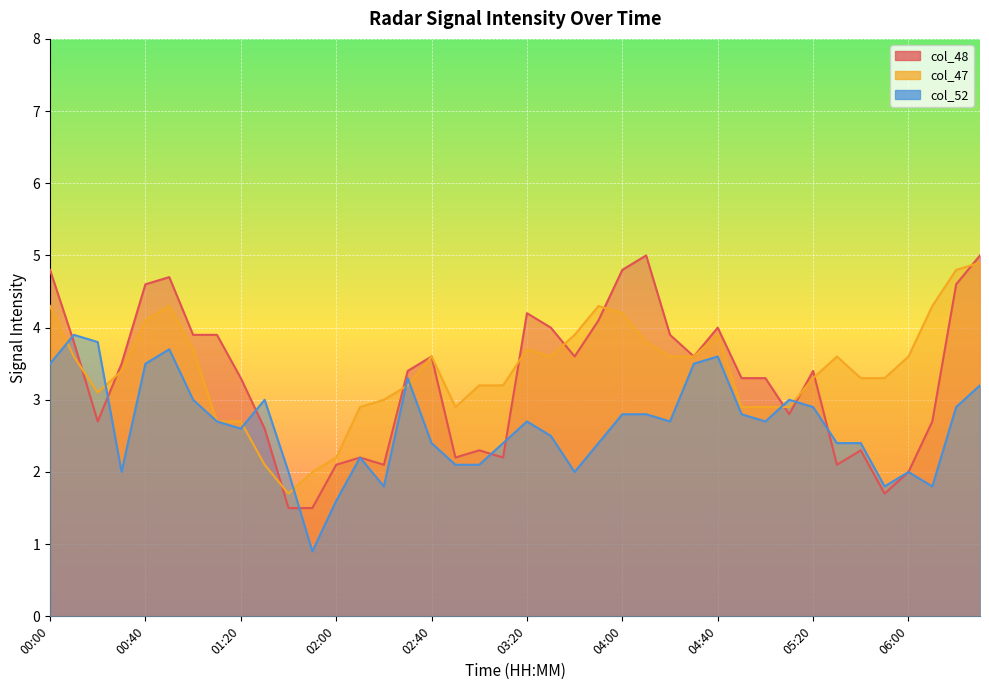

How many interior local peaks does the col_52 series have?

9